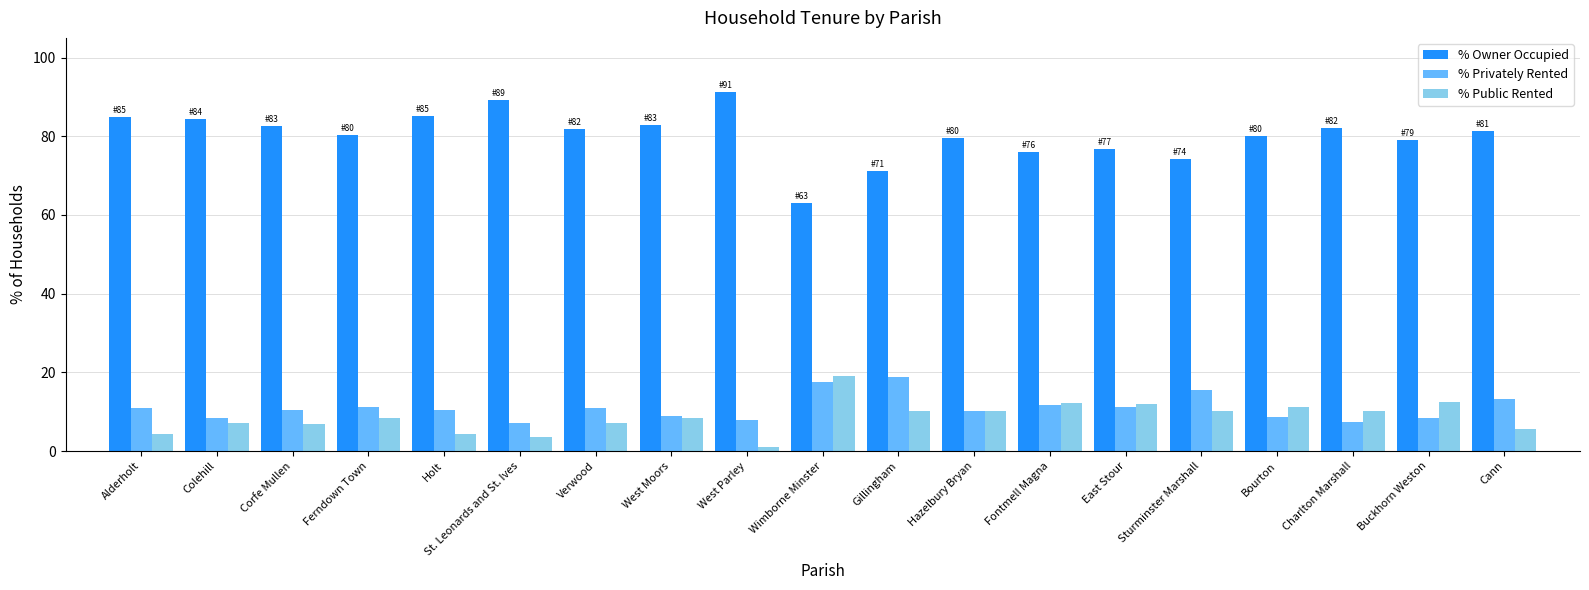

What value does the % Privately Rented series have at St. Leonards and St. Ives?

7.2